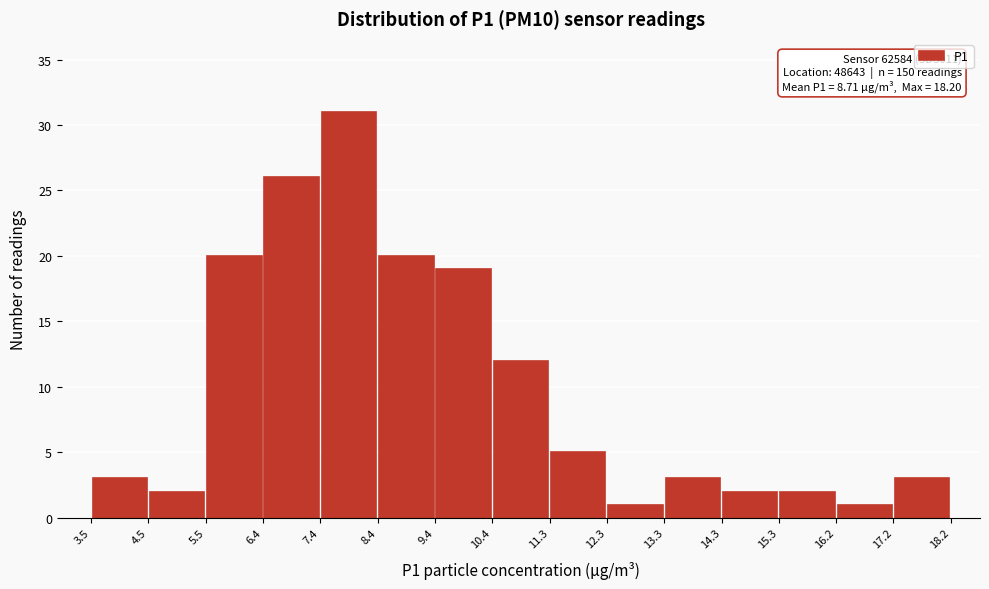

Over which range of the x-axis is the bar tallest?

7.4 to 8.4